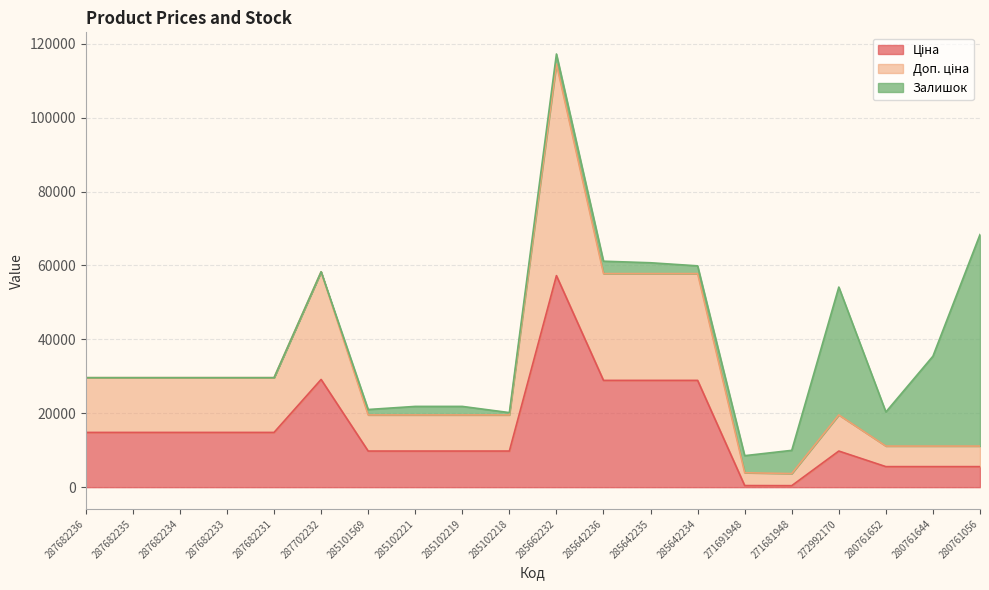

Is it true that Ціна equals 14817.6 at 287682233?

True